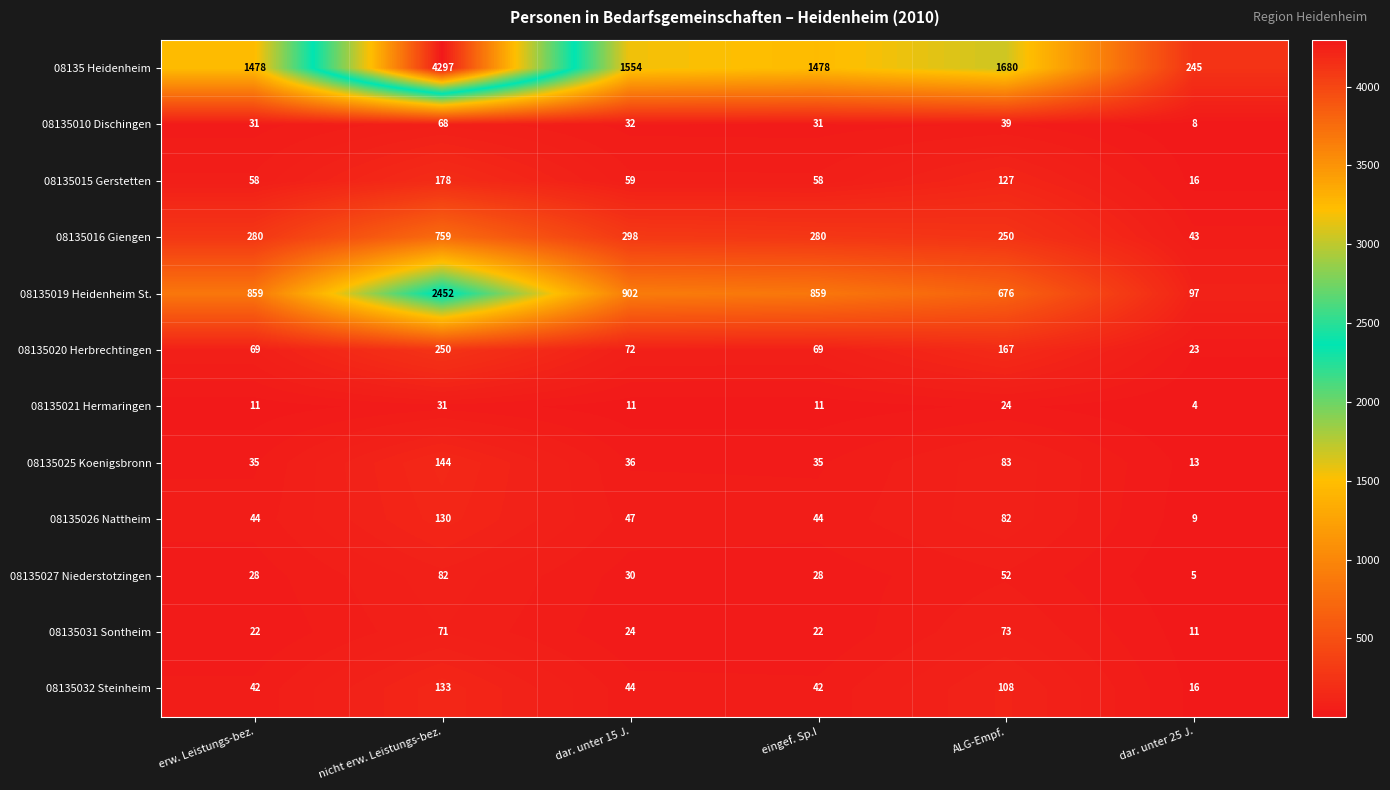

What is the sum of all 08135 Heidenheim values?

10732